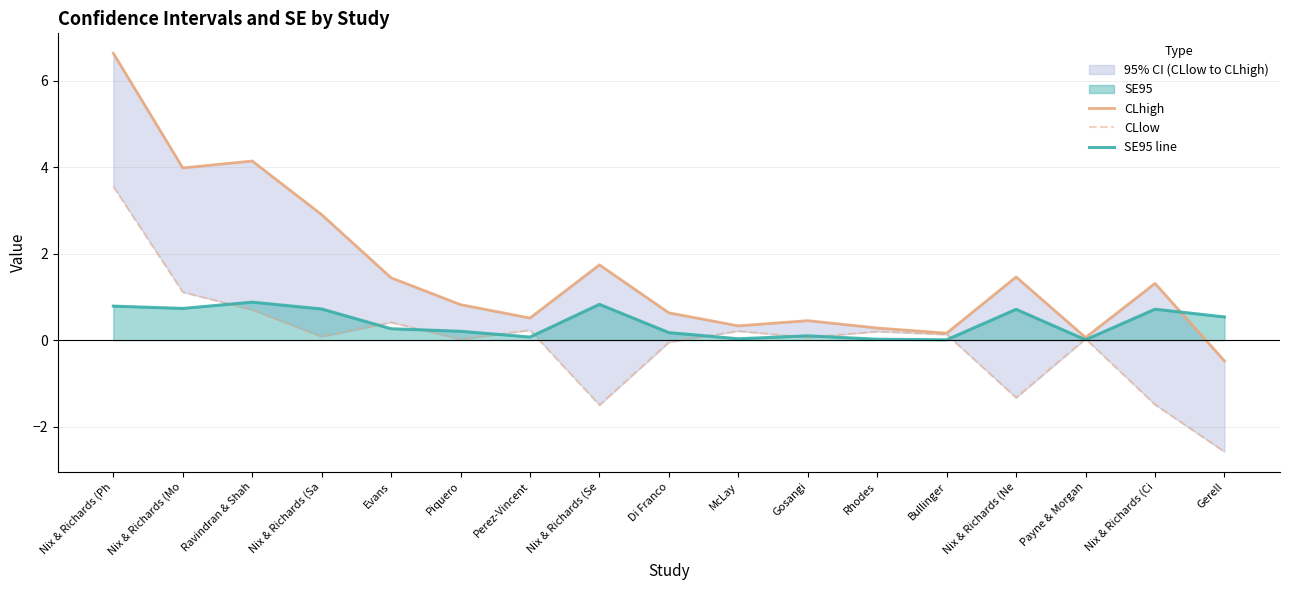

How many values in the CLlow series exceed 0?

12